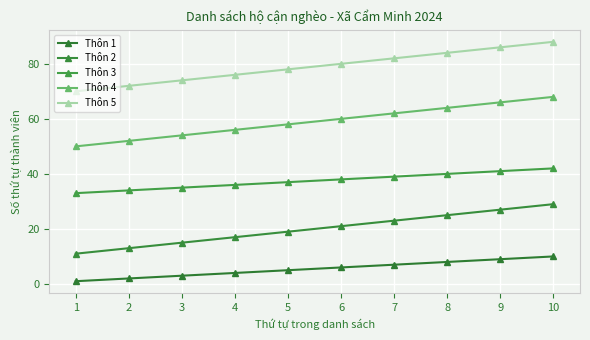

What is the value of the Thôn 5 point at the 4th from the left?

76